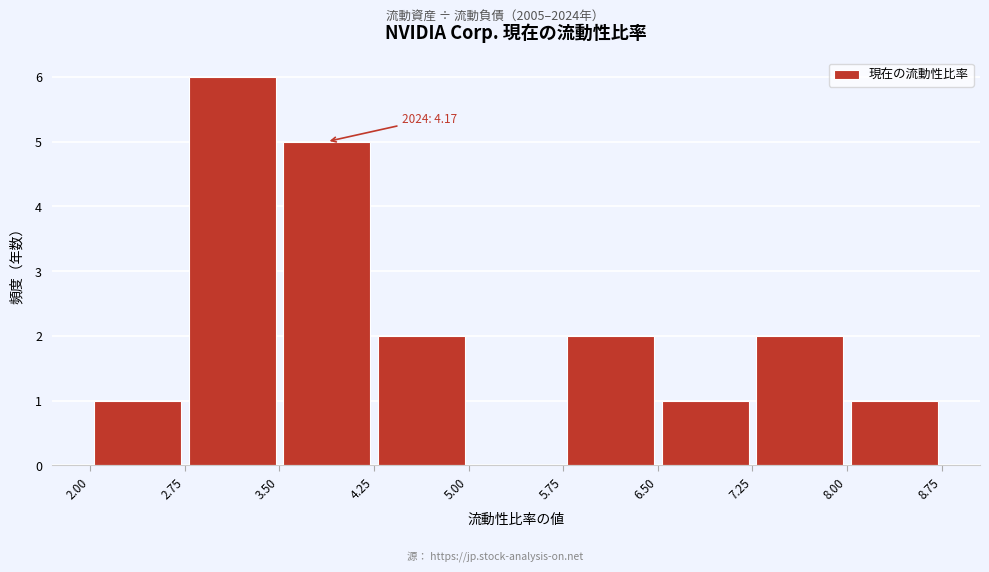

Over which range of the x-axis is the bar tallest?

2.75 to 3.50